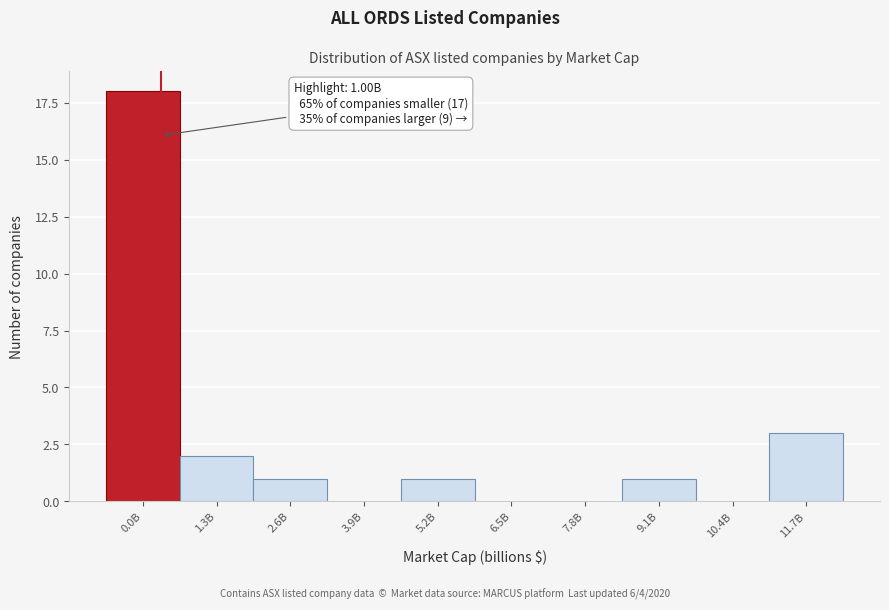

Reading left to right, list all the values displayed in this chart.

0.0B=18	1.3B=2	2.6B=1	3.9B=0	5.2B=1	6.5B=0	7.8B=0	9.1B=1	10.4B=0	11.7B=3